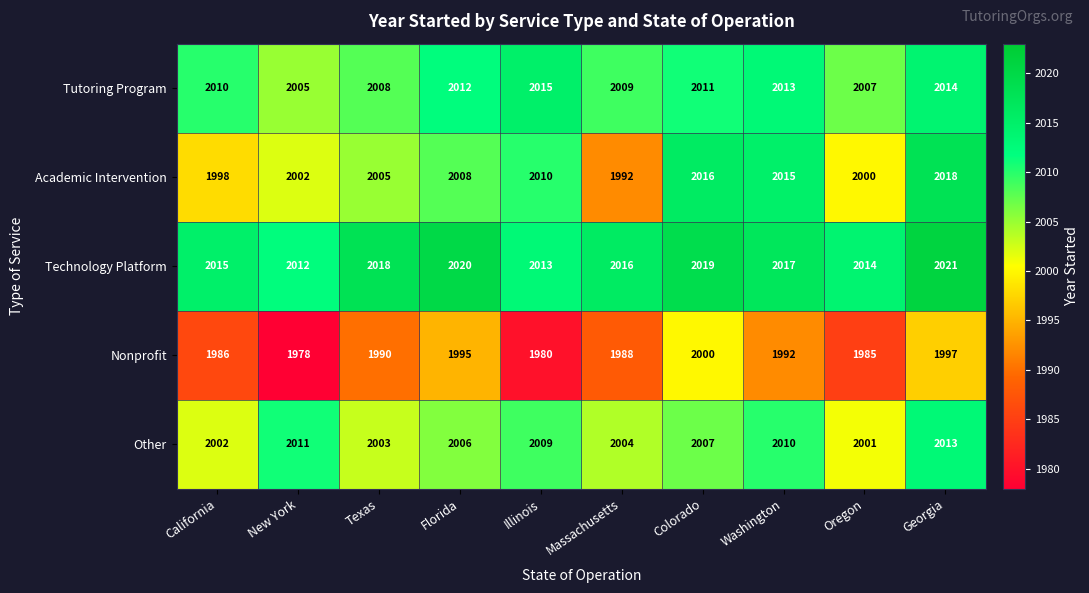

How many data points in Academic Intervention are less than 2008?

5